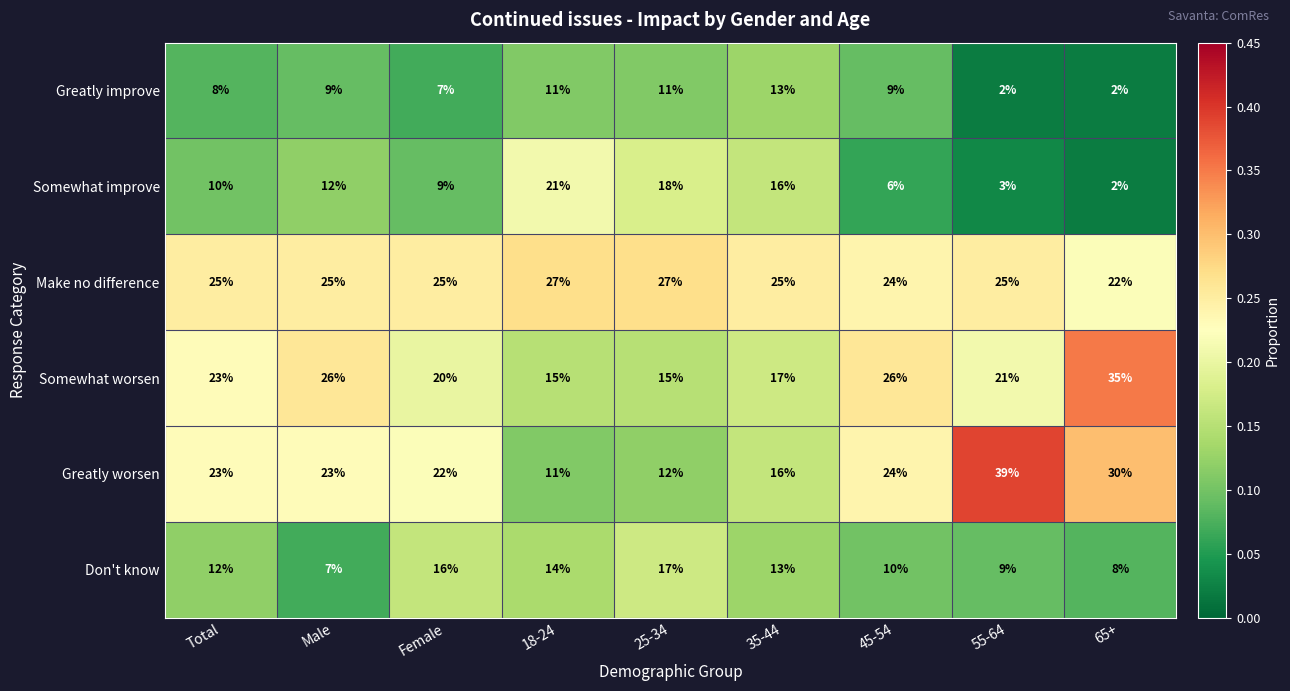

The value of Greatly improve at 45-54 is 9. True or false?

True